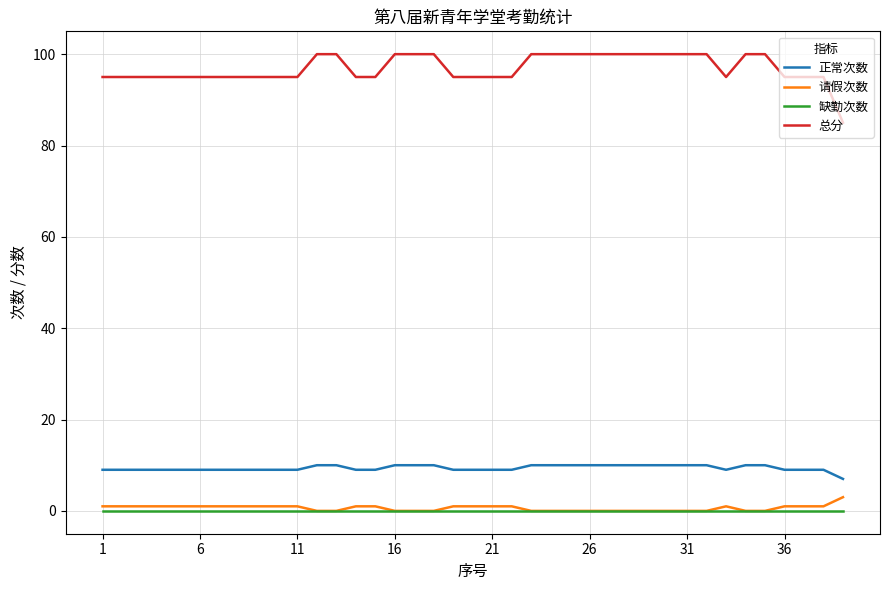

Which series has the widest spread of values?

总分